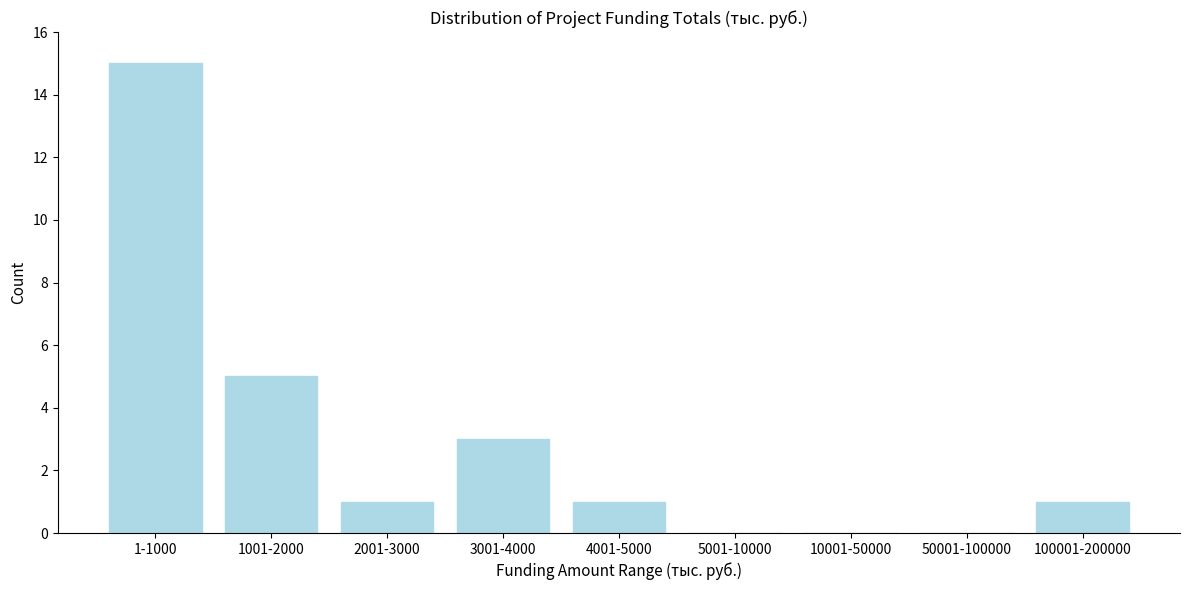

Reading right to left, what are all the values shown in this chart?

100001-200000=1	50001-100000=0	10001-50000=0	5001-10000=0	4001-5000=1	3001-4000=3	2001-3000=1	1001-2000=5	1-1000=15